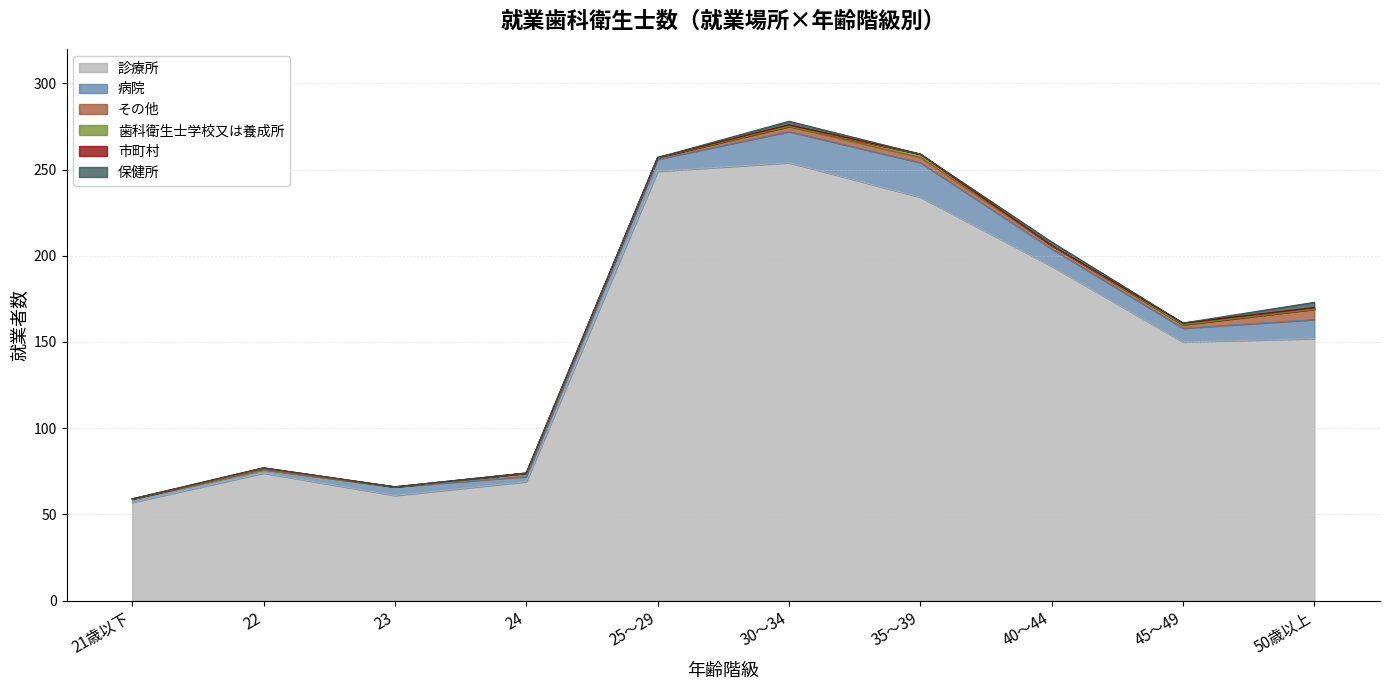

What position from the right is 35～39?

4